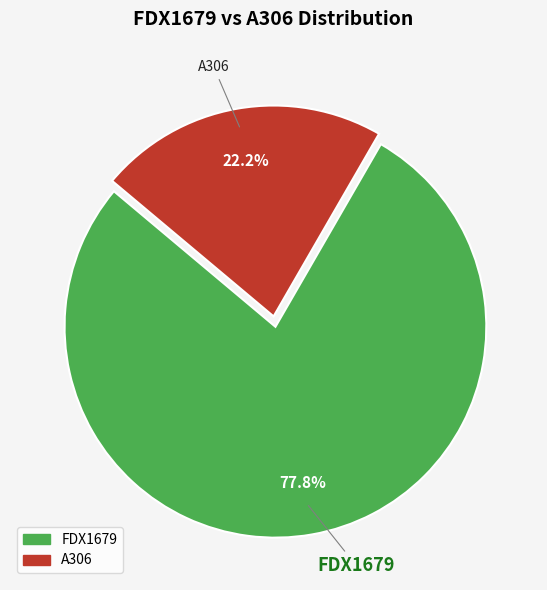

Which slice is the smallest?

A306